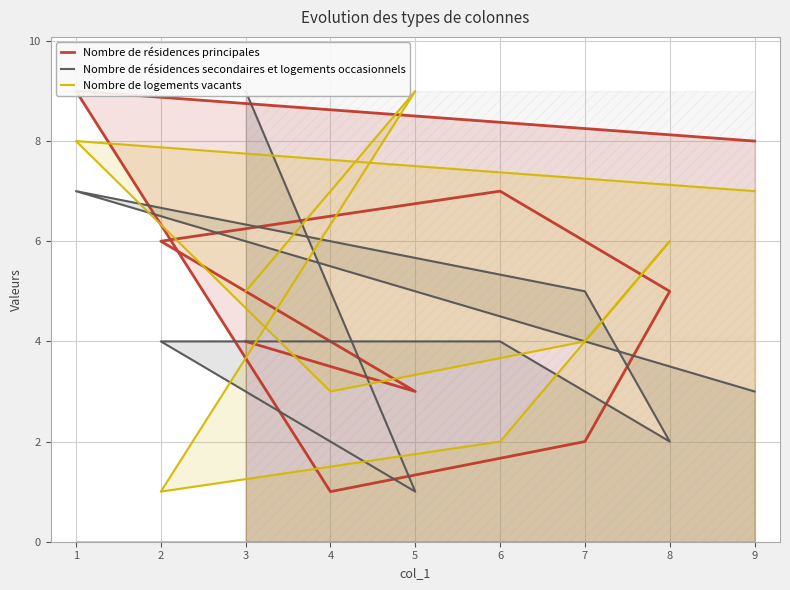

How many values in the Nombre de résidences secondaires et logements occasionnels series are below 4?

3